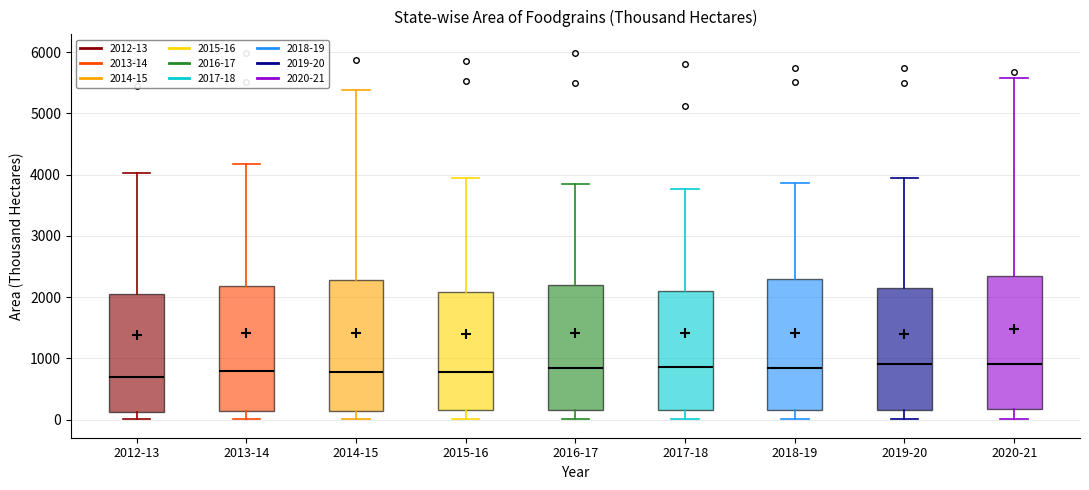

Where is the upper edge of the box for 2016-17 on the y-axis? The values are not printed on the chart, so give them approximately, as read against the axis.

2200